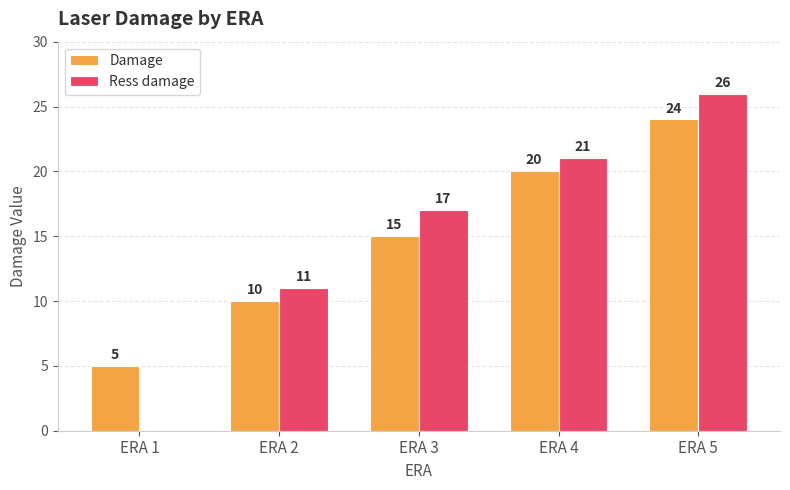

At which category is the sum across all series the highest?

ERA 5